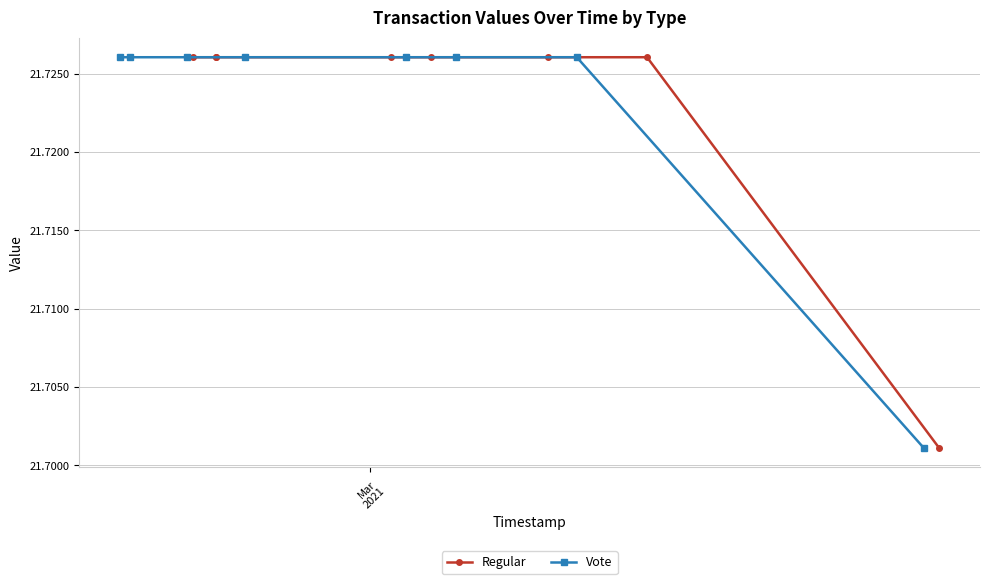

True or false: Vote and Regular intersect in this chart.

False